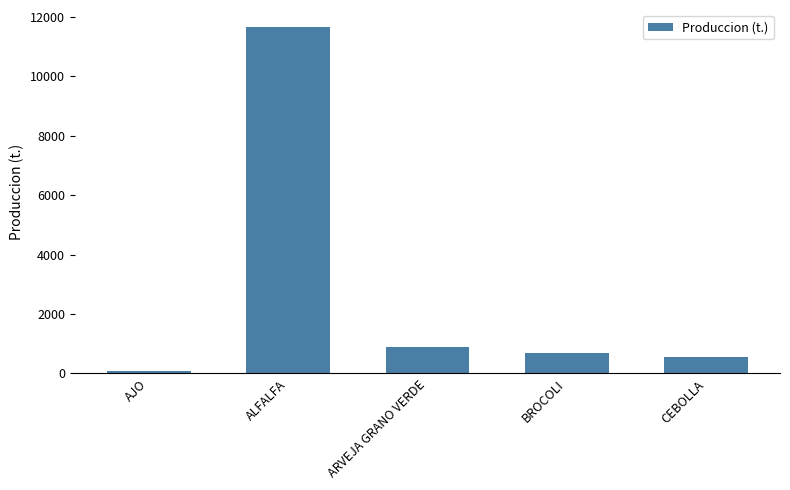

What is the difference between the maximum and minimum values?

11567.8